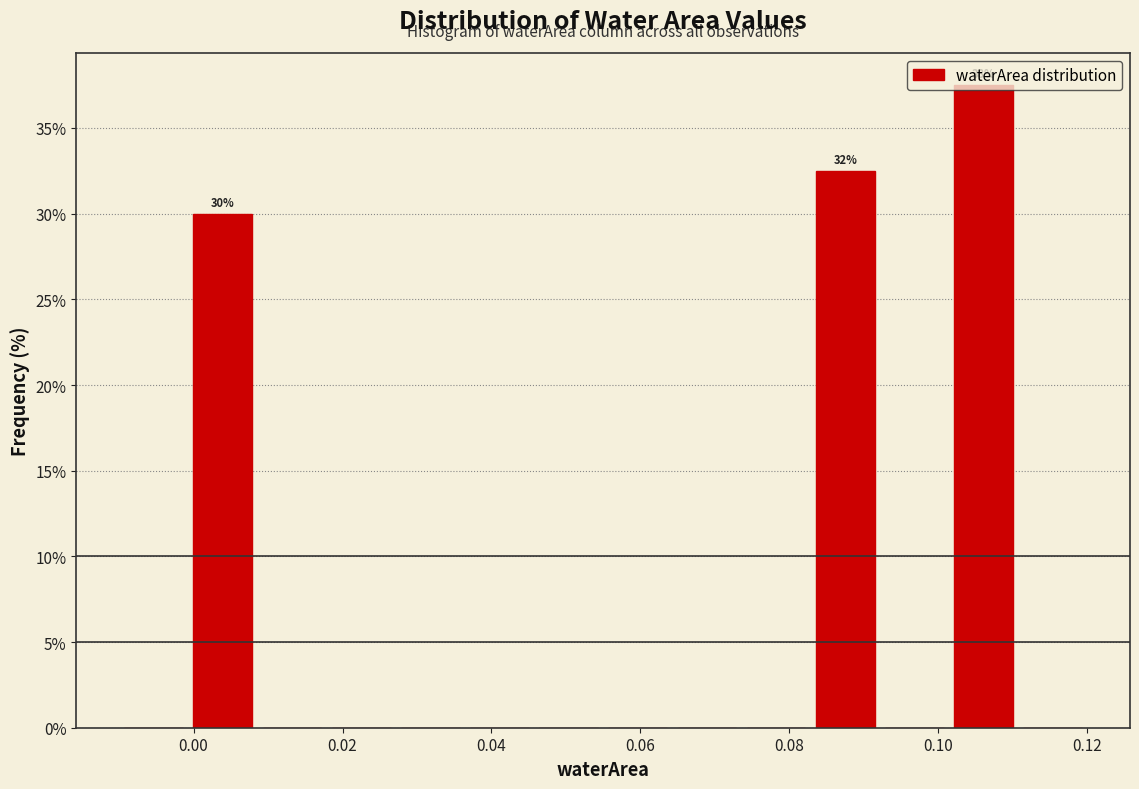

Over which range of the x-axis is the bar tallest?

0.102 to 0.110